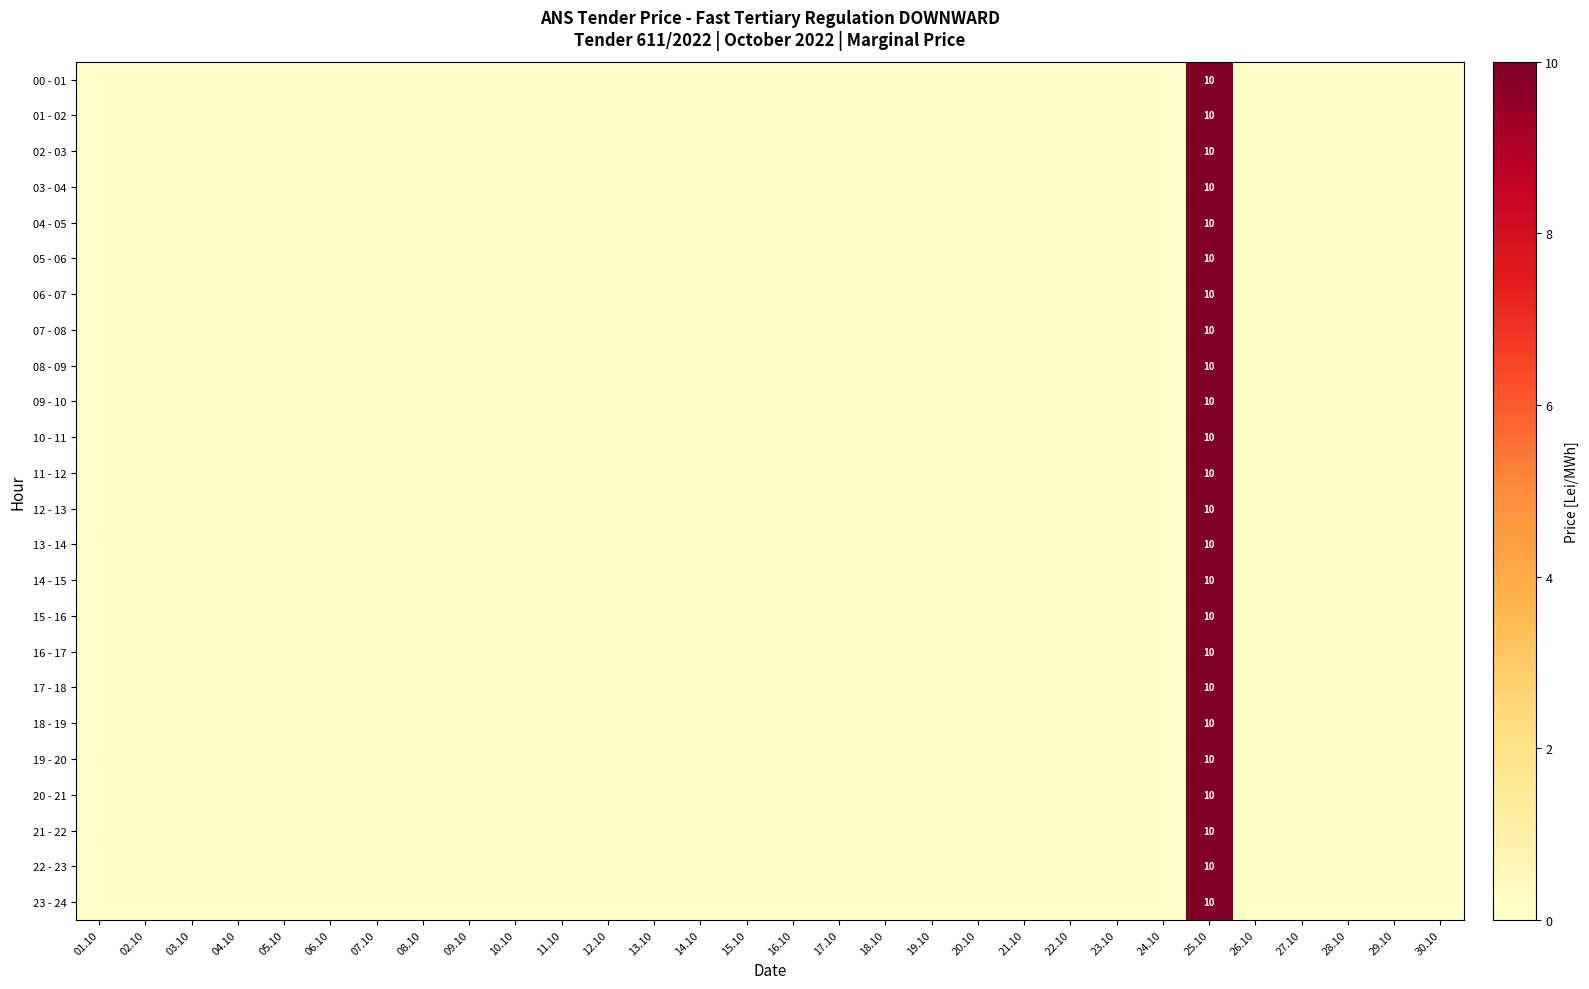

Is it true that 16 - 17 equals 0 at 06.10?

True